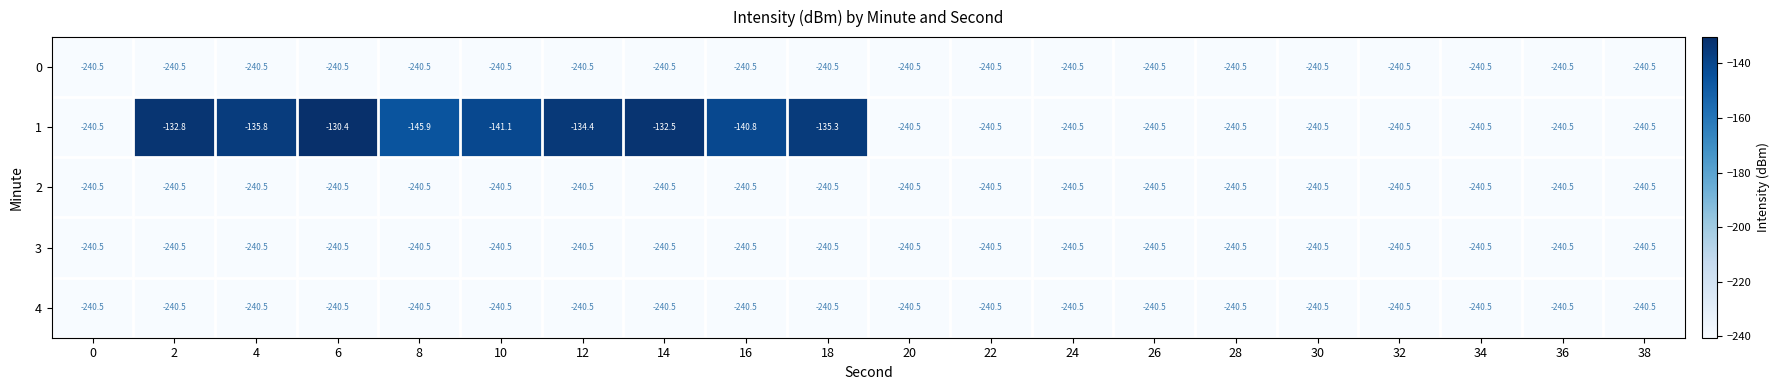

What is the sum of the 4 values at 4 and 26?

-481.0